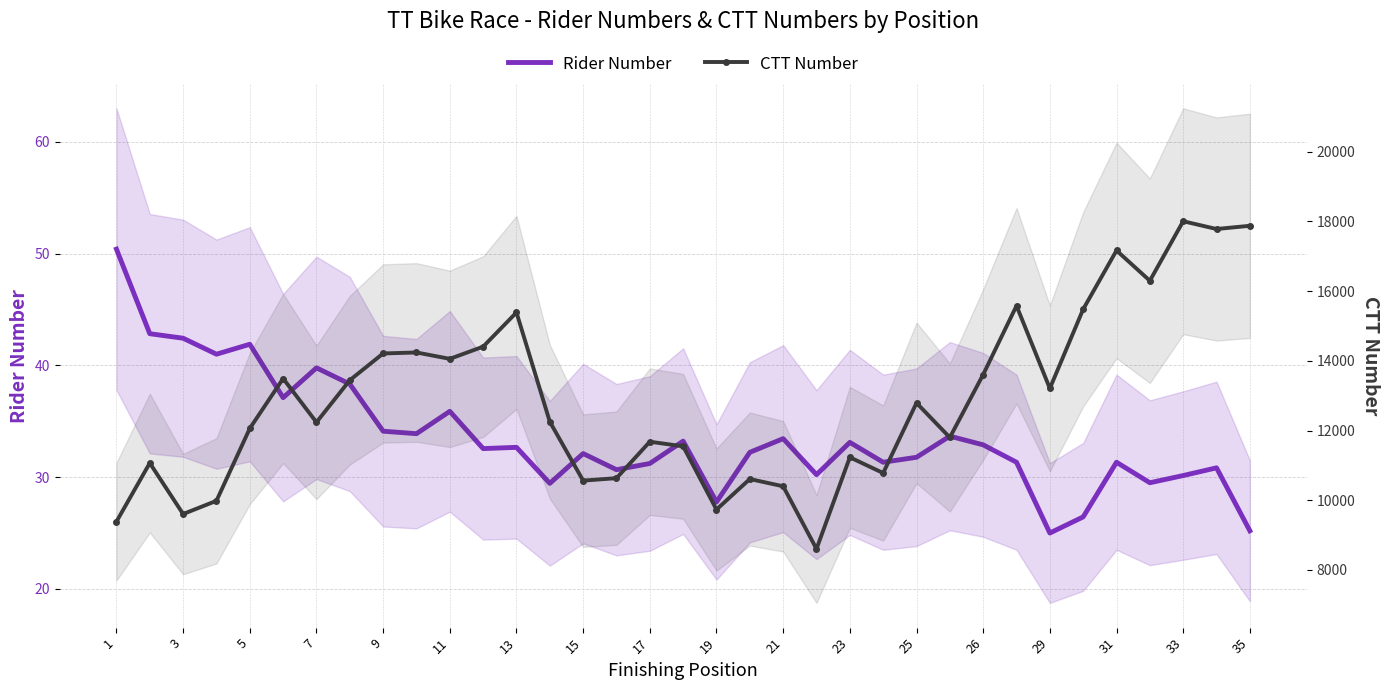

What is the difference between the maximum and second lowest values in the Rider Number series?

25.2